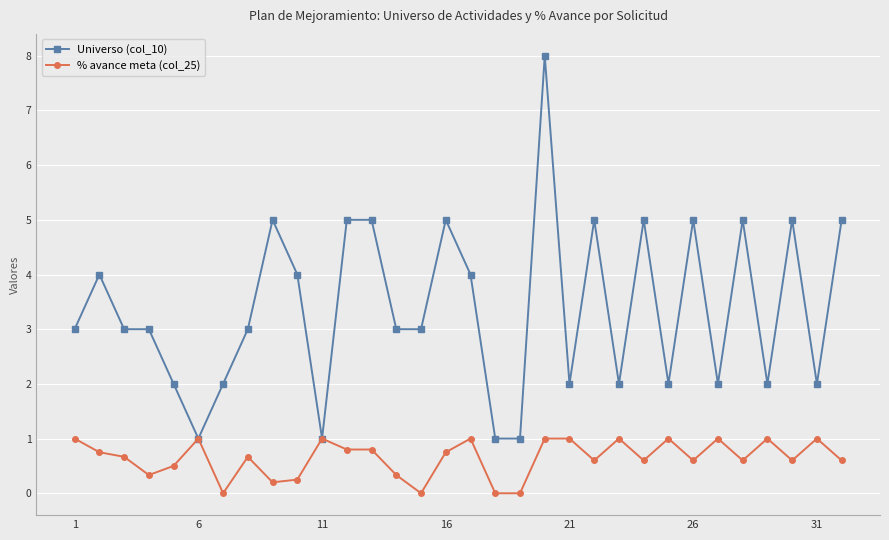

True or false: Universo (col_10) has more than 1 interior local peaks.

True